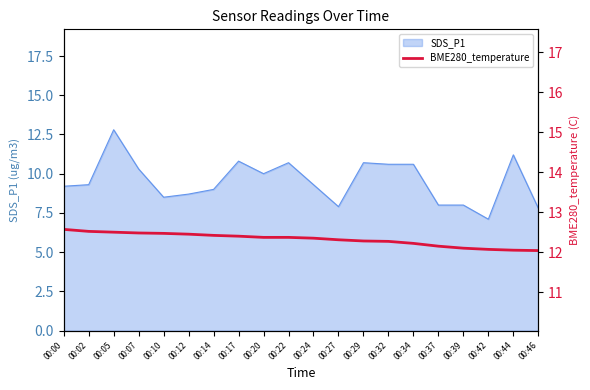

What is the greatest value displayed?

12.6